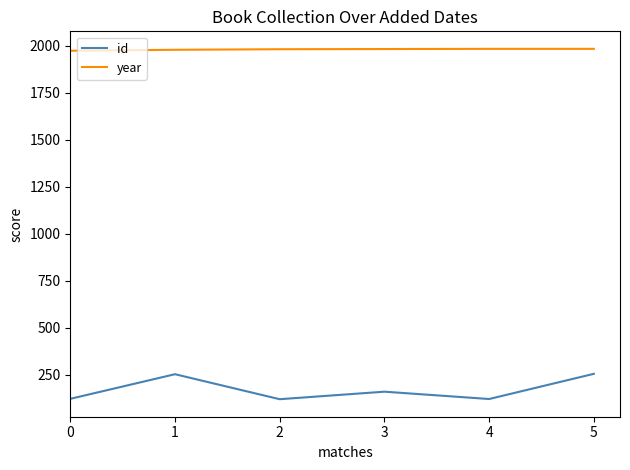

True or false: year and id cross at least once.

False